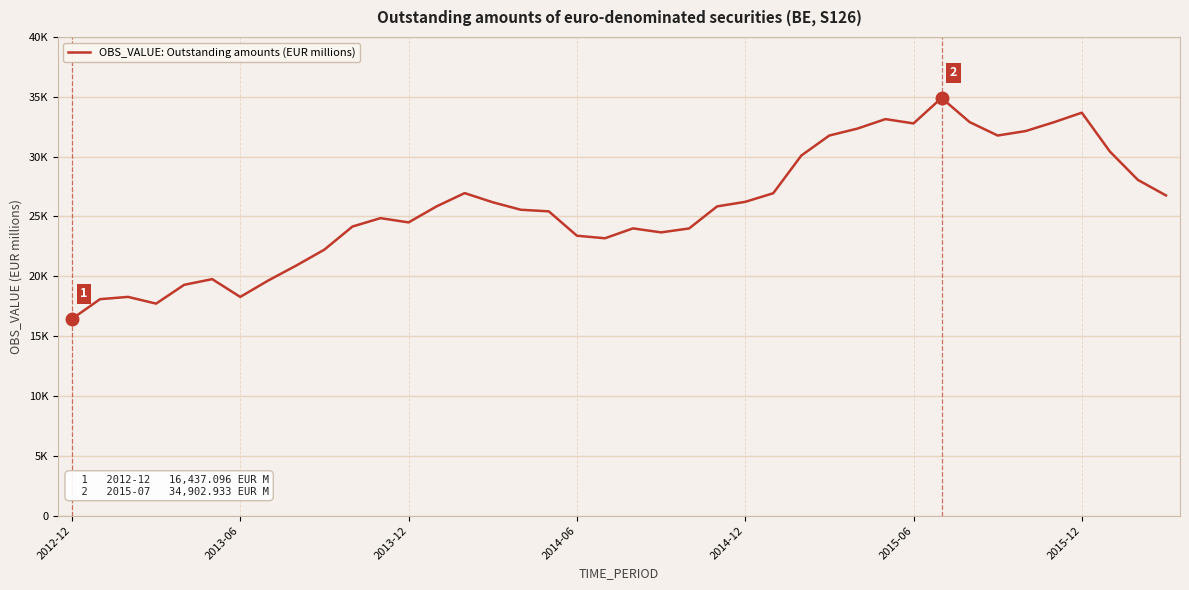

Is this an area chart (filled region under the line)?

No